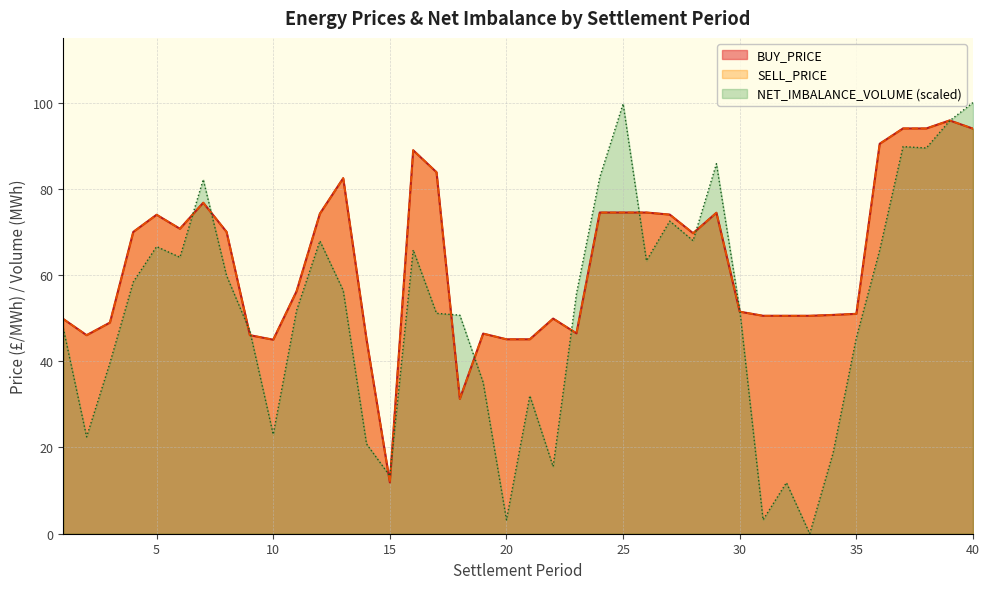

True or false: BUY_PRICE and SELL_PRICE intersect in this chart.

False